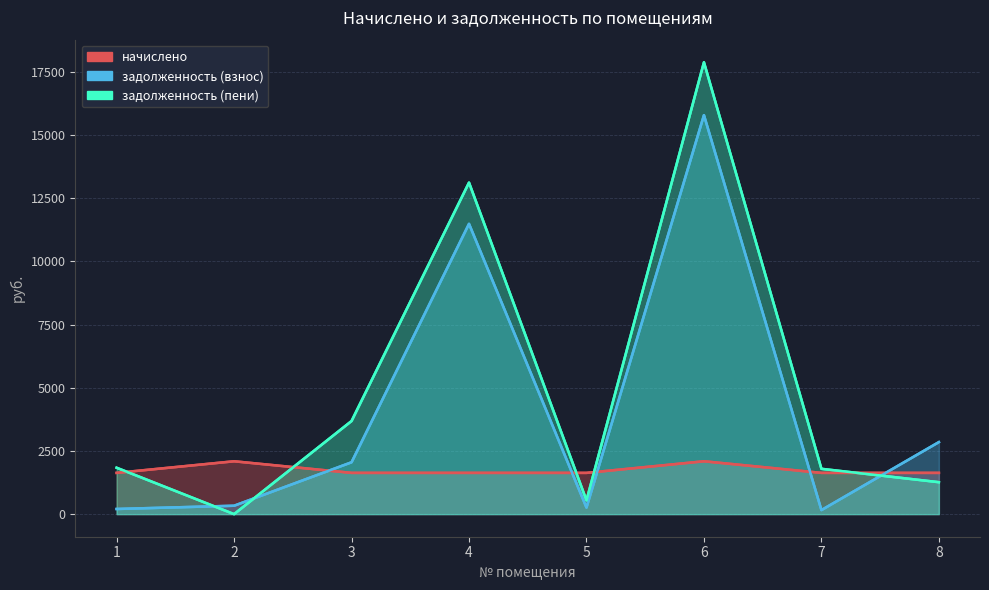

At 8, list the series in order from smallest to largest.

задолженность (пени), начислено, задолженность (взнос)